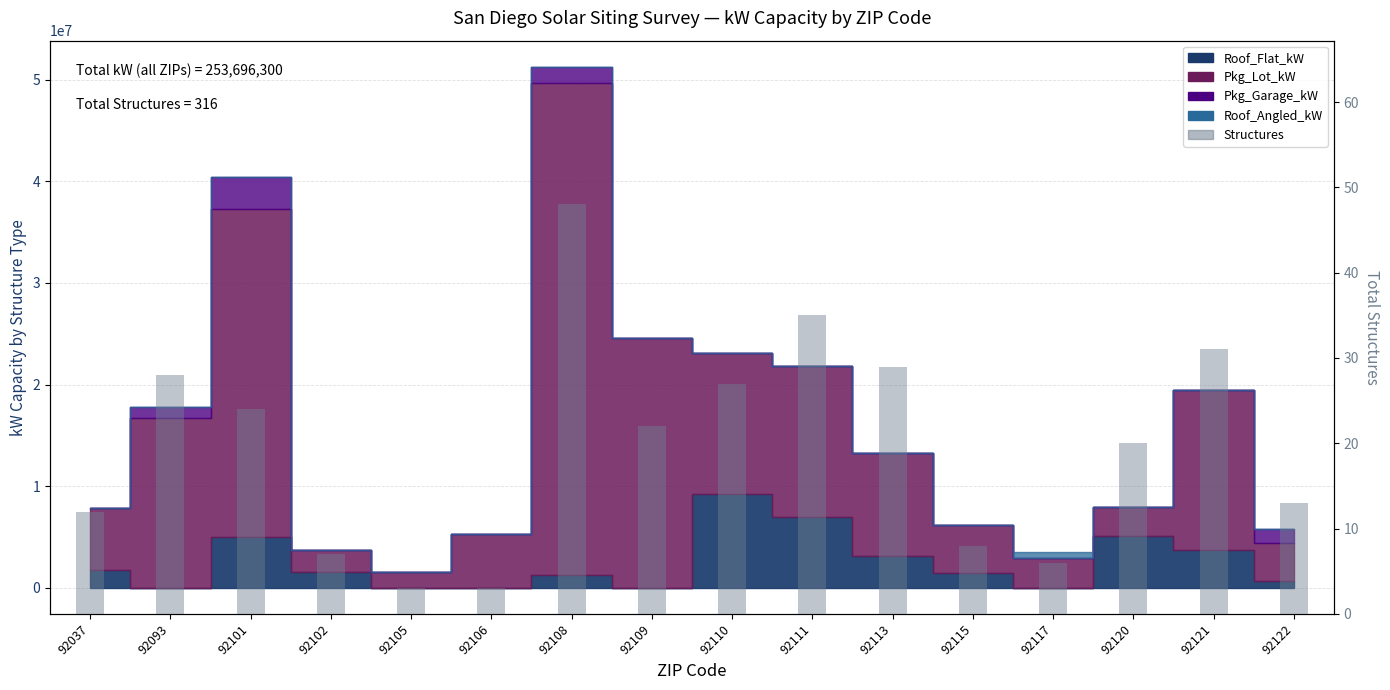

What is the minimum value shown in the chart?

3